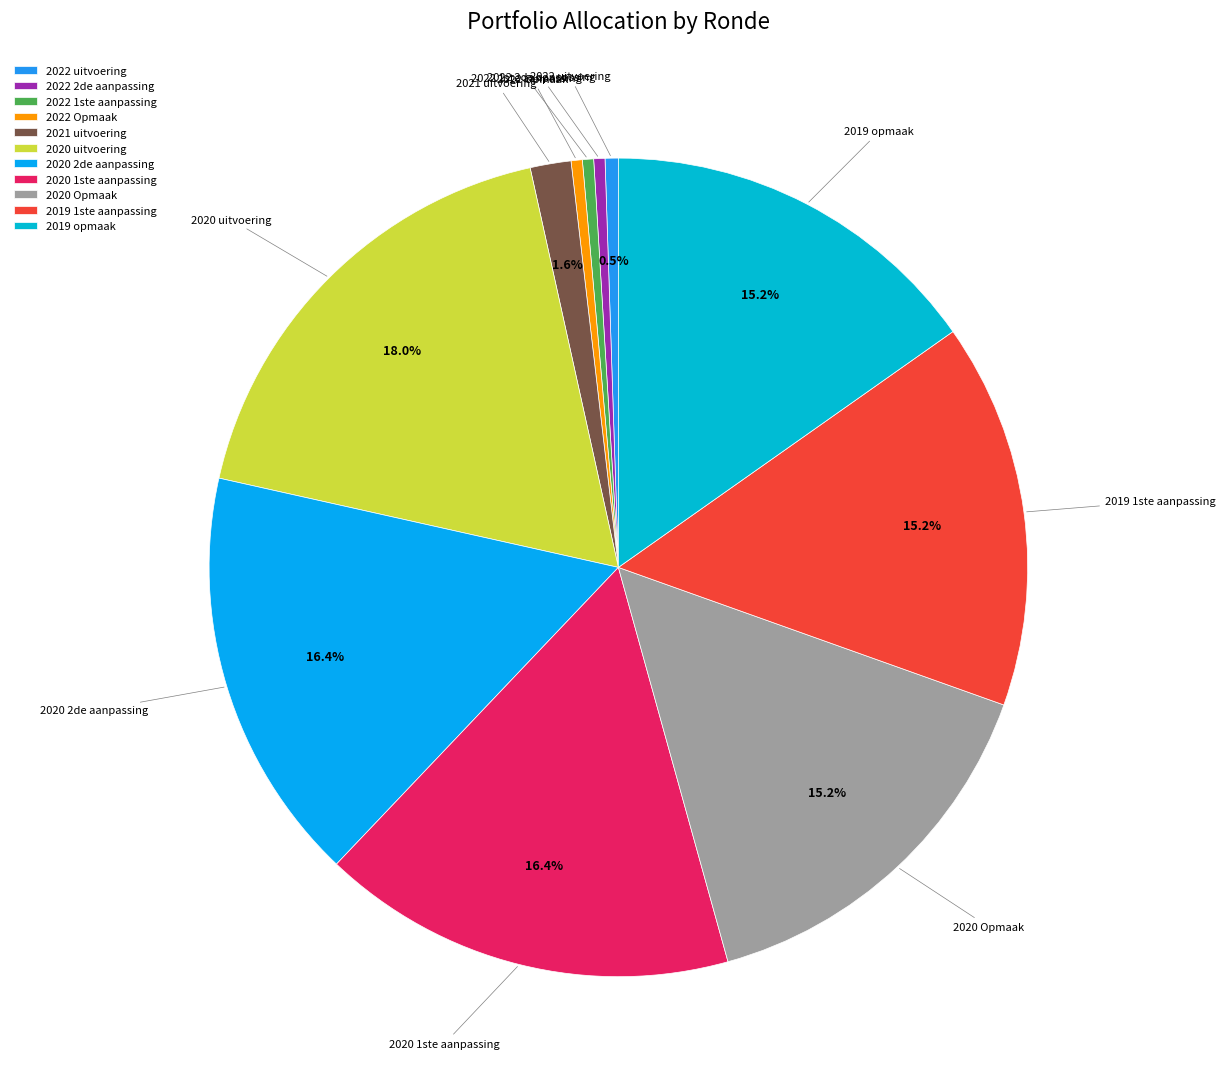

Count the number of slices in the pie.

11